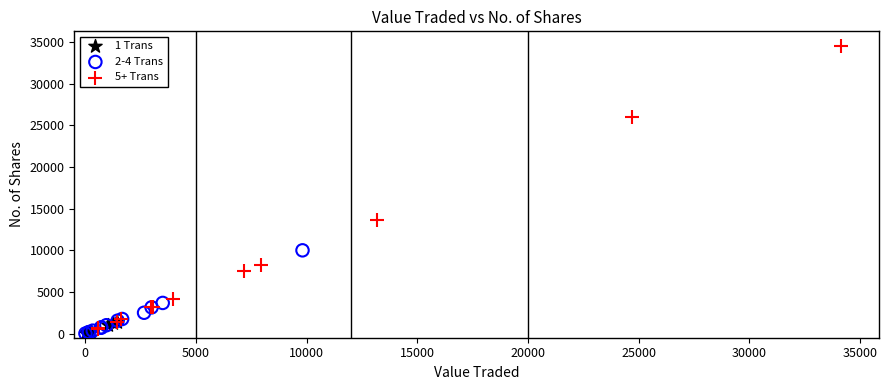

Which series reaches the maximum Y coordinate?

5+ Trans